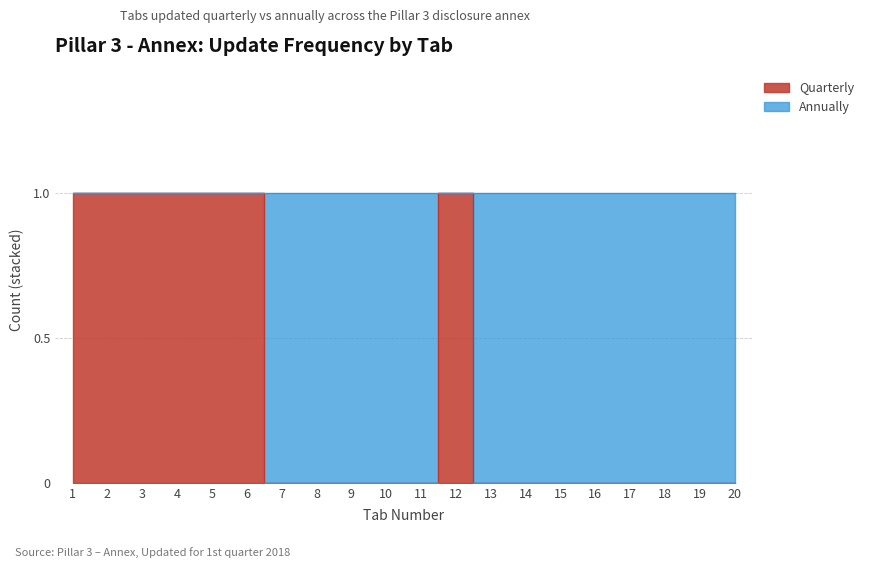

At which category does the chart reach its minimum across all series?

7